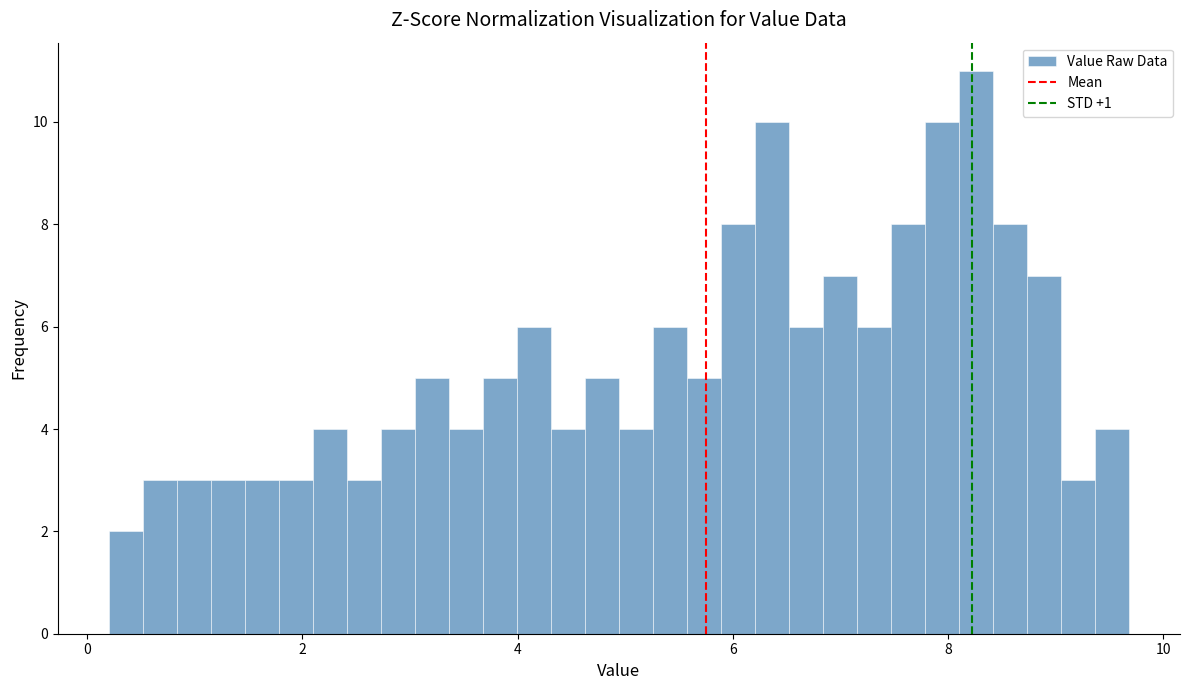

Read against the x-axis, roughly where is the centre of the tallest bar?

8.2